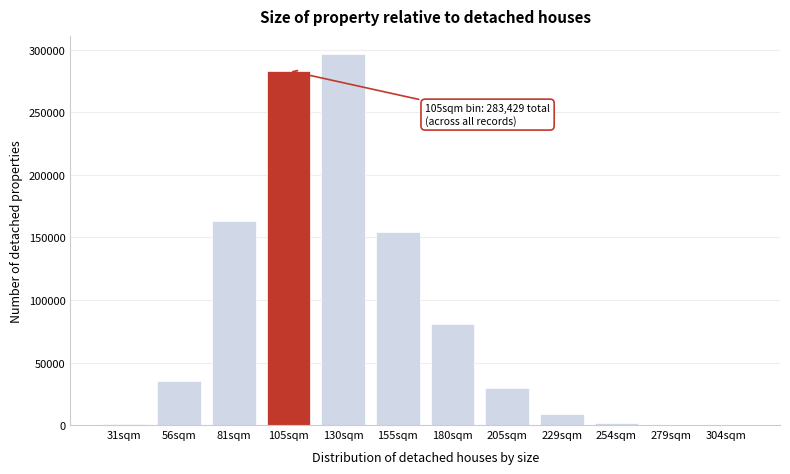

Which has a higher value, 105sqm or 81sqm?

105sqm